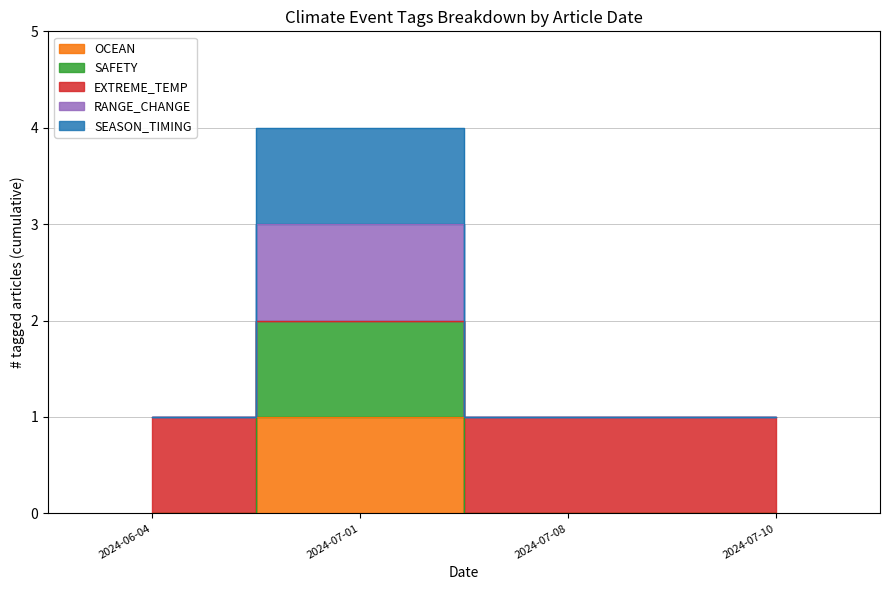

True or false: SAFETY and EXTREME_TEMP intersect in this chart.

False